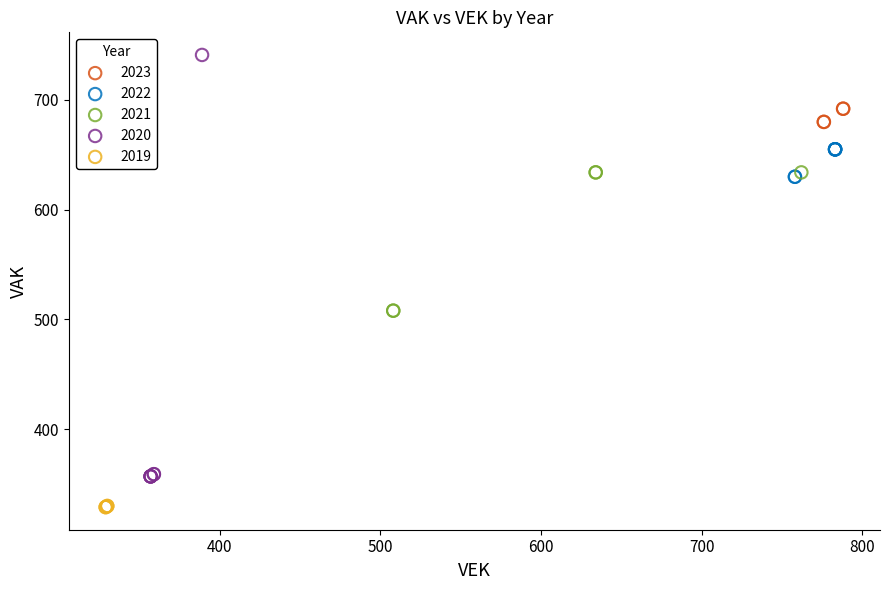

Which series has the widest spread of Y values?

2020